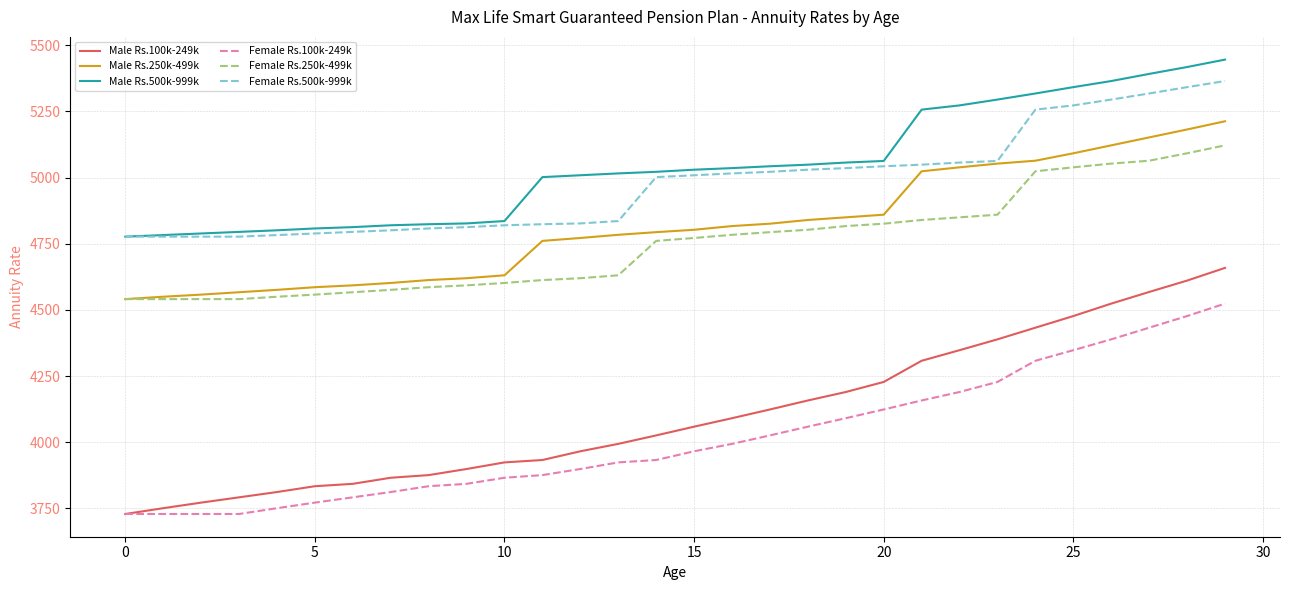

True or false: Female Rs.250k-499k and Male Rs.500k-999k cross at least once.

False